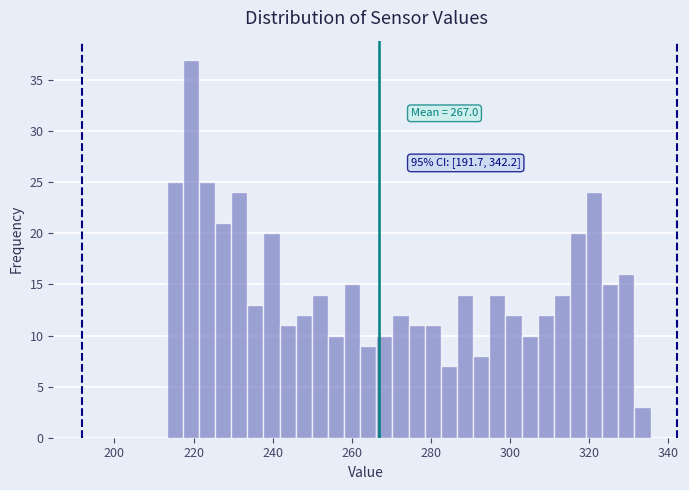

Around what value on the x-axis is the tallest bar? Give the approximate position of its centre, as read against the axis.

220